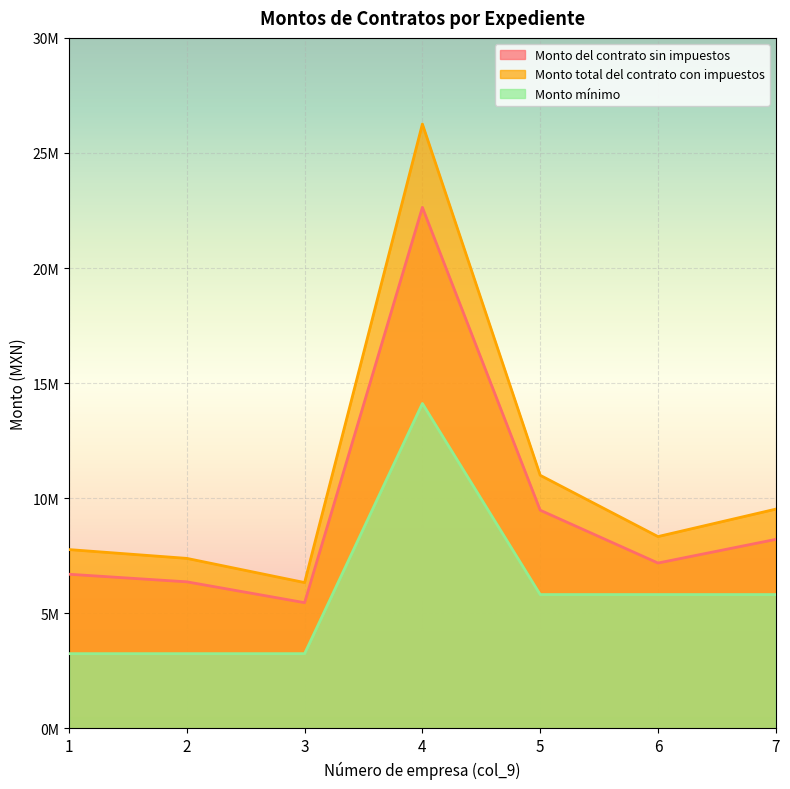

Rank the series at 5 from highest to lowest value.

Monto total del contrato con impuestos, Monto del contrato sin impuestos, Monto mínimo